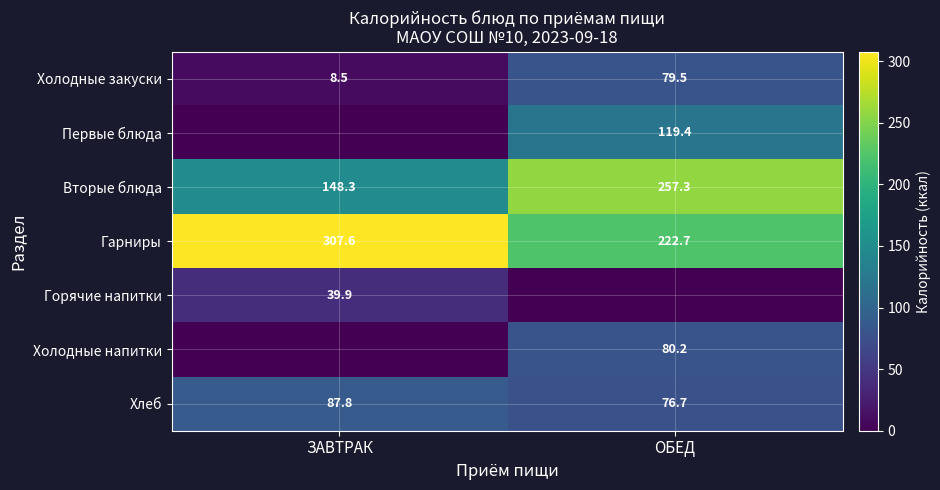

The value of Вторые блюда at ЗАВТРАК is 90.8. True or false?

False